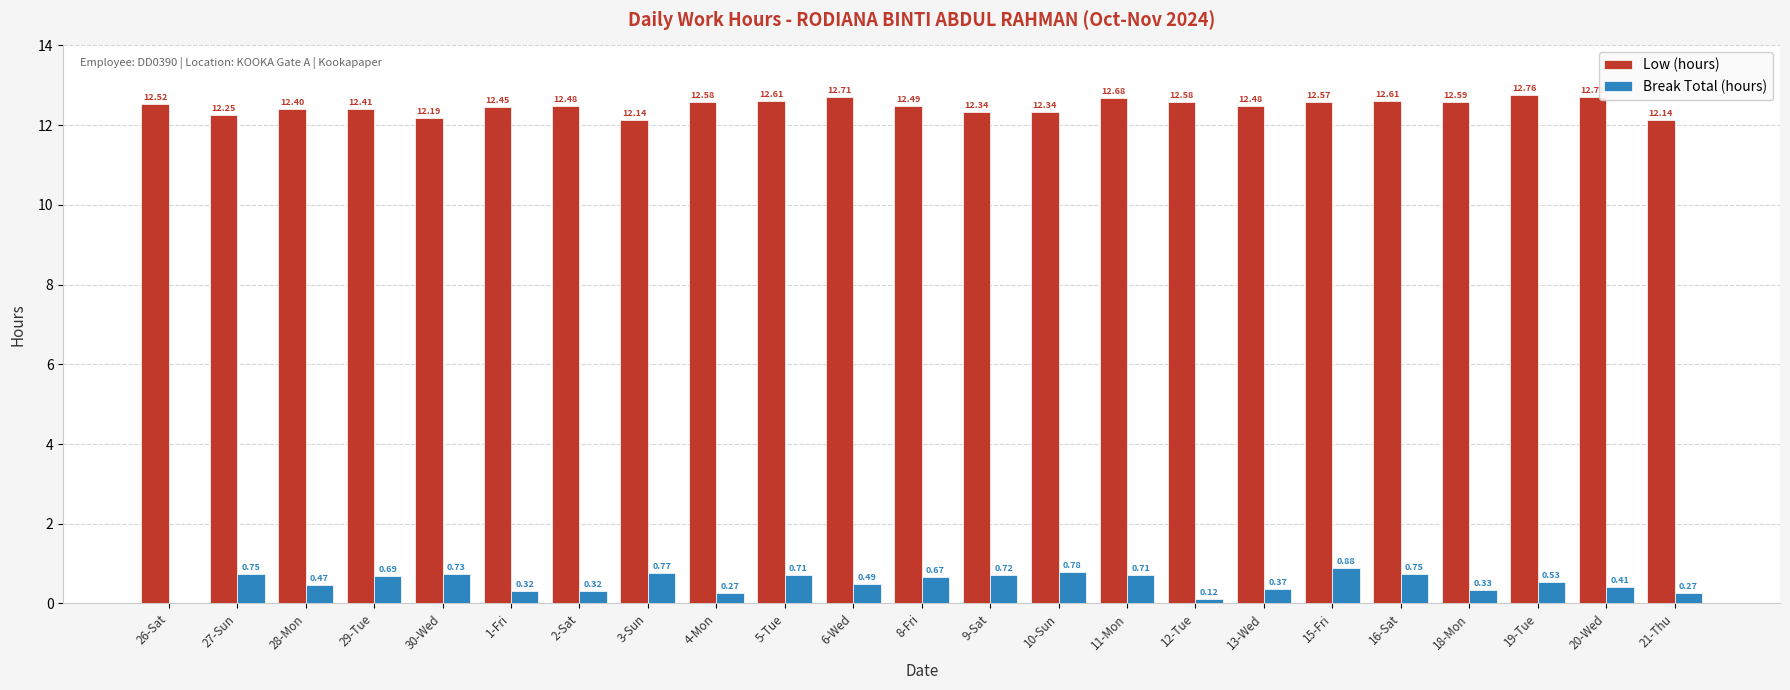

Between 10-Sun and 15-Fri, which series saw the biggest shift?

Low (hours)